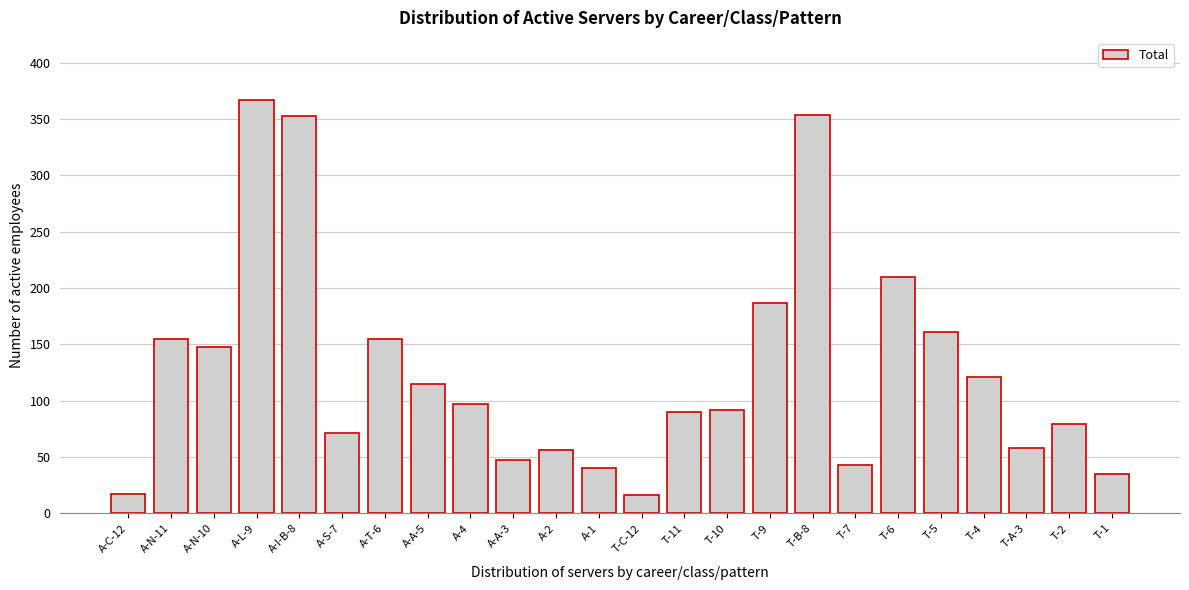

What is the greatest value displayed?

367